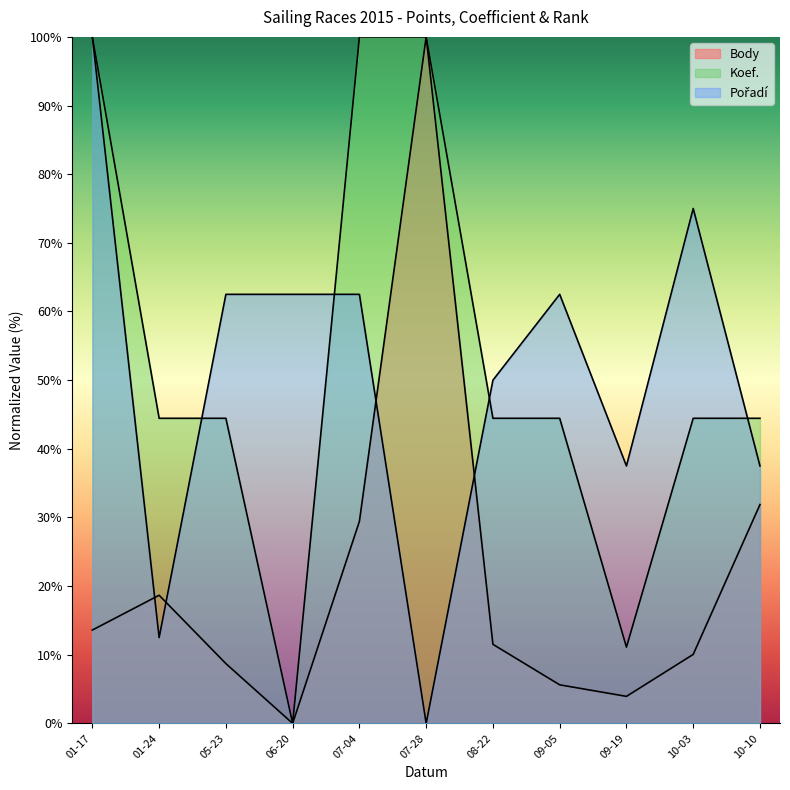

Is the value of Pořadí at 01-24 greater than the value of Body at 01-24?

No